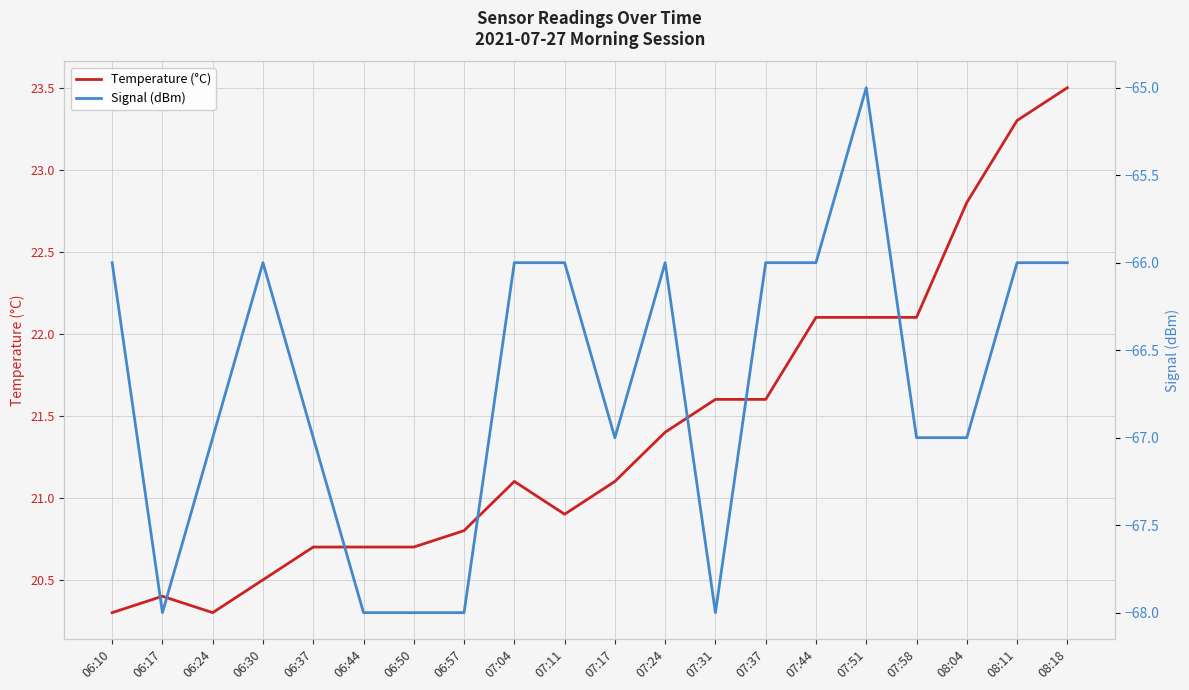

What is the highest value of the Signal (dBm) series?

-65.0